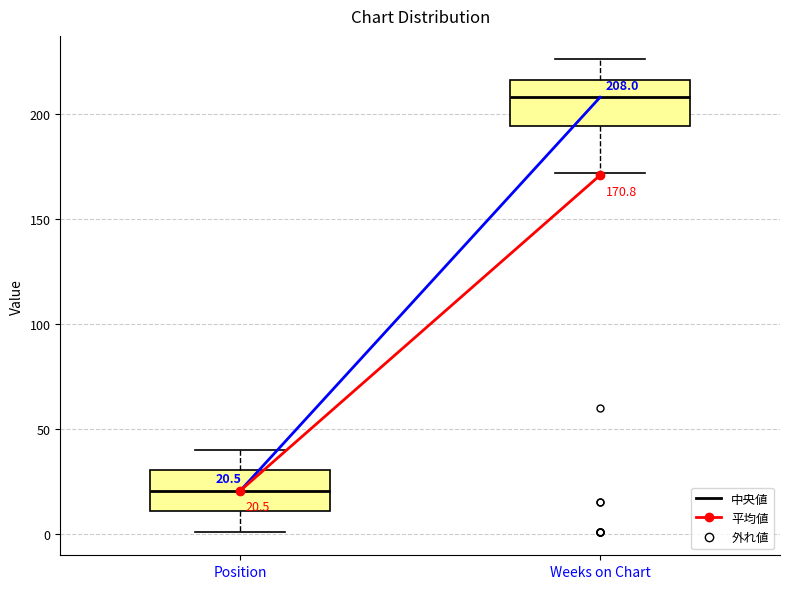

Which box has the highest median line?

Weeks on Chart